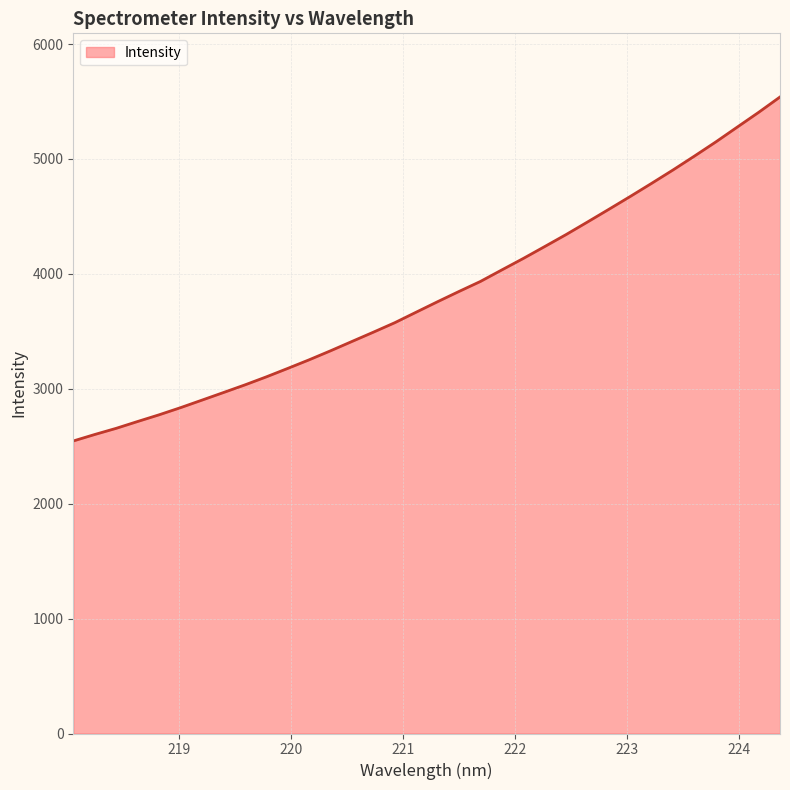

What is the greatest value displayed?

5539.5